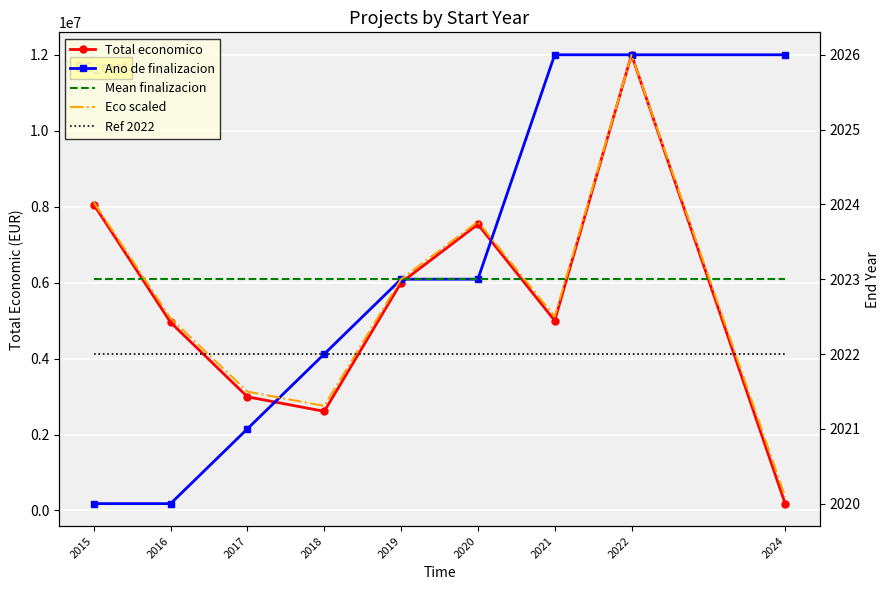

Where is the first local maximum for Total economico?

2020